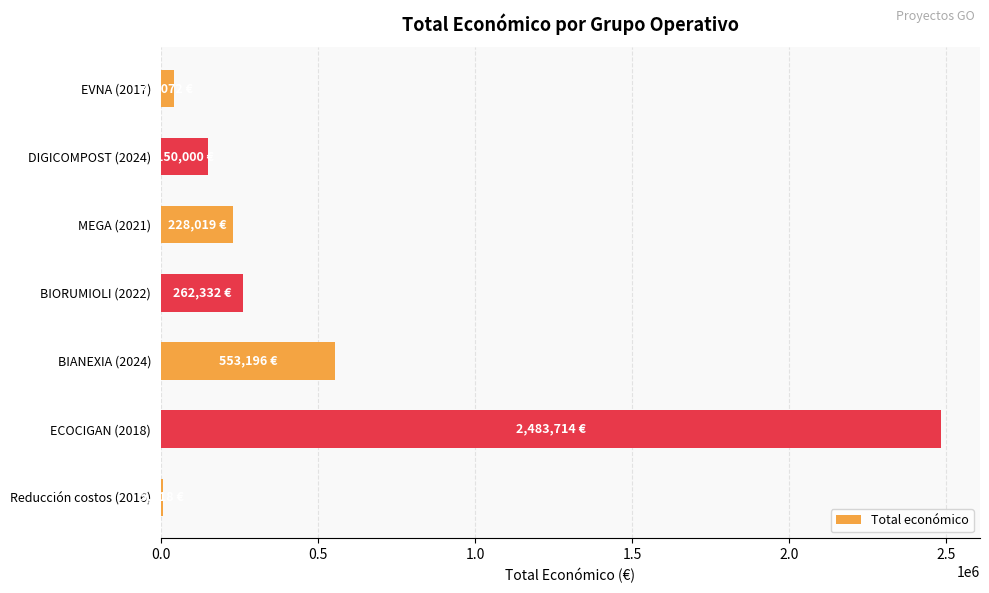

Where is the data nearest to the value 1244716?

BIANEXIA (2024)